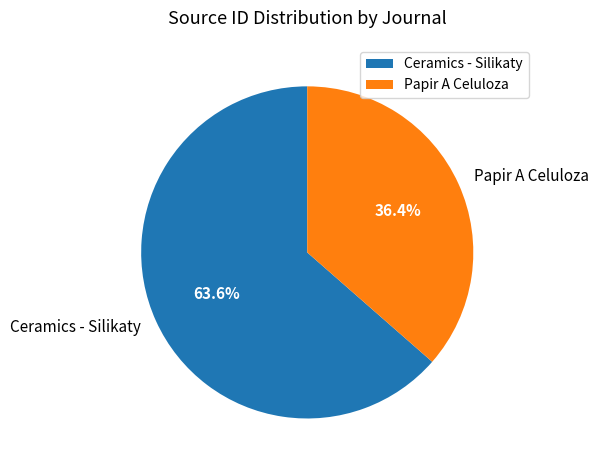

Which has a higher value, Ceramics - Silikaty or Papir A Celuloza?

Ceramics - Silikaty